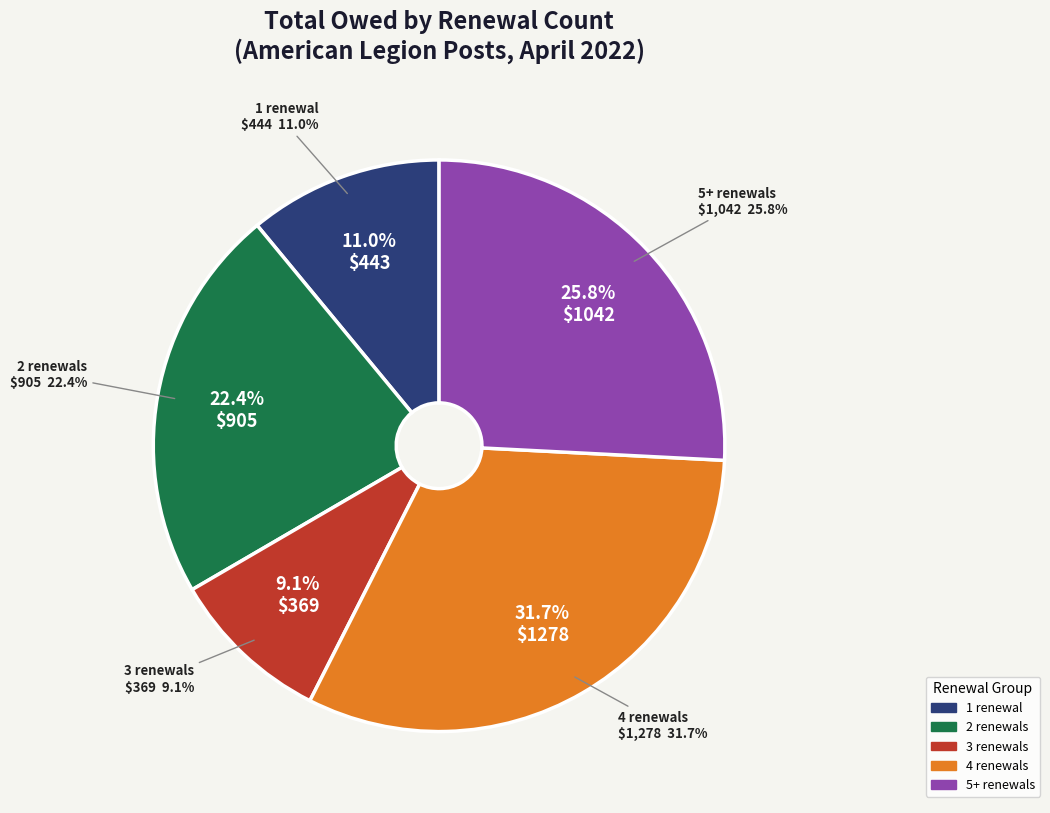

Is there a majority slice in this chart?

No